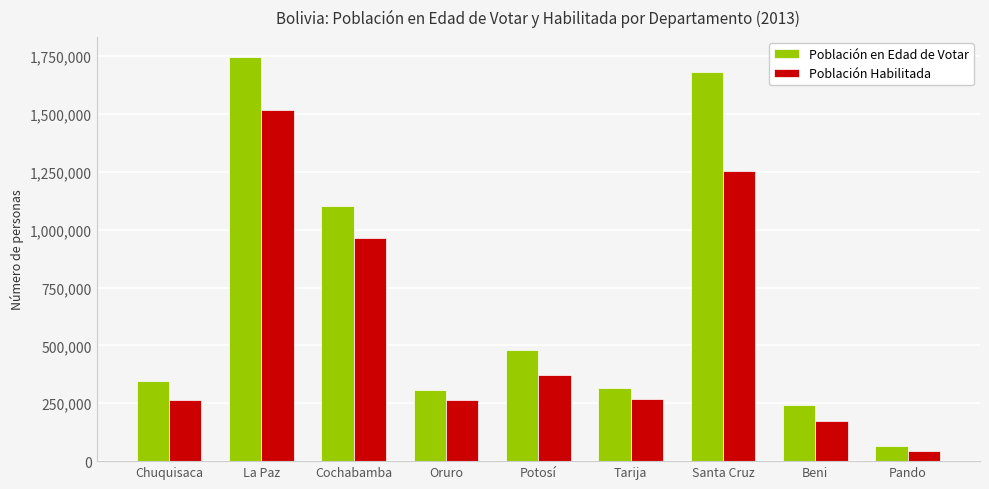

What is the sum of all Población Habilitada values?

5123606